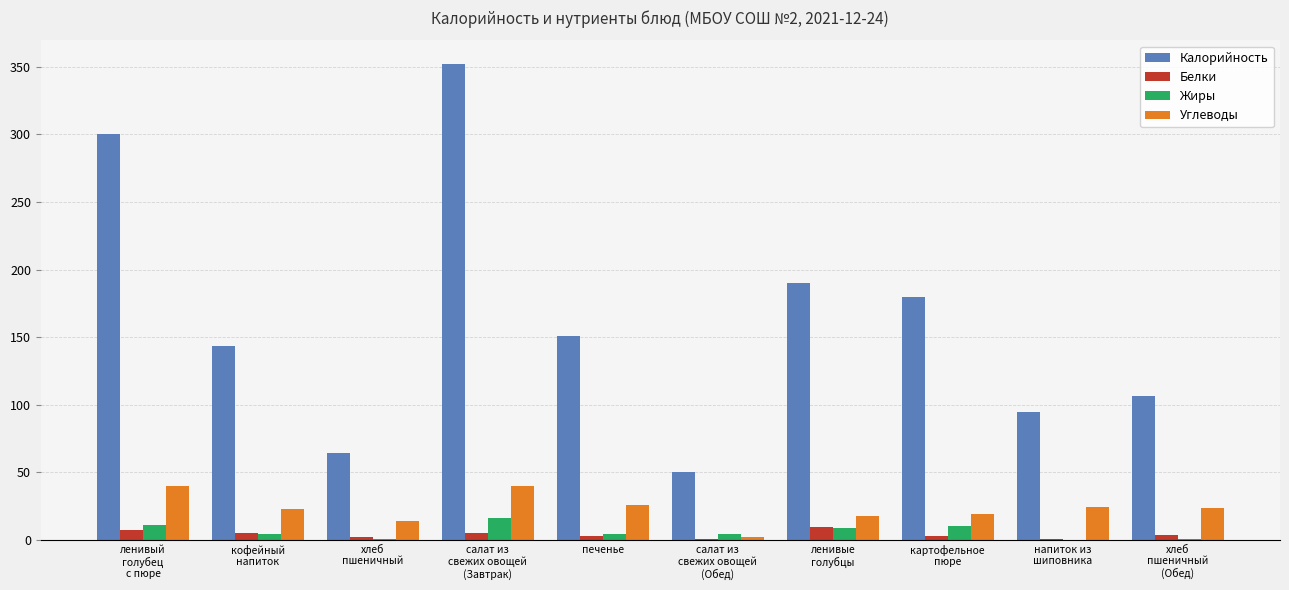

Is it true that Калорийность equals 151.0 at печенье?

True